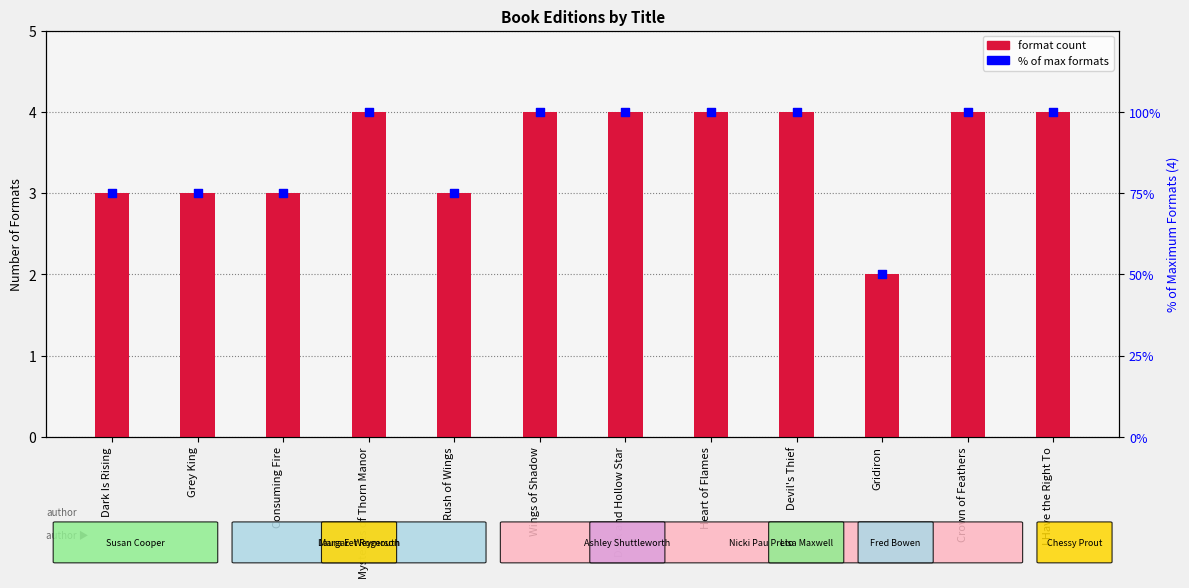

What is the total value across all series at I Have the Right To?

104